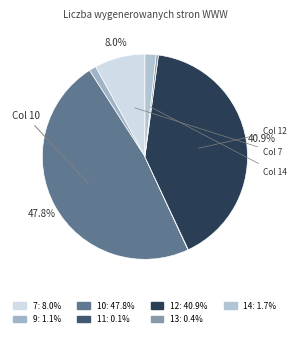

Which category has the biggest portion of the pie?

10